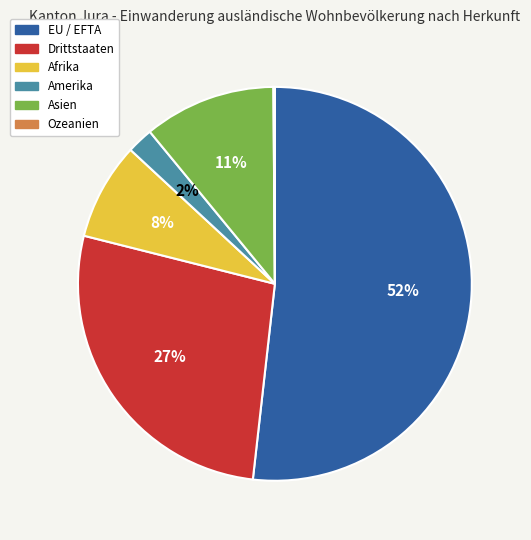

What is the largest slice in the pie chart?

EU / EFTA